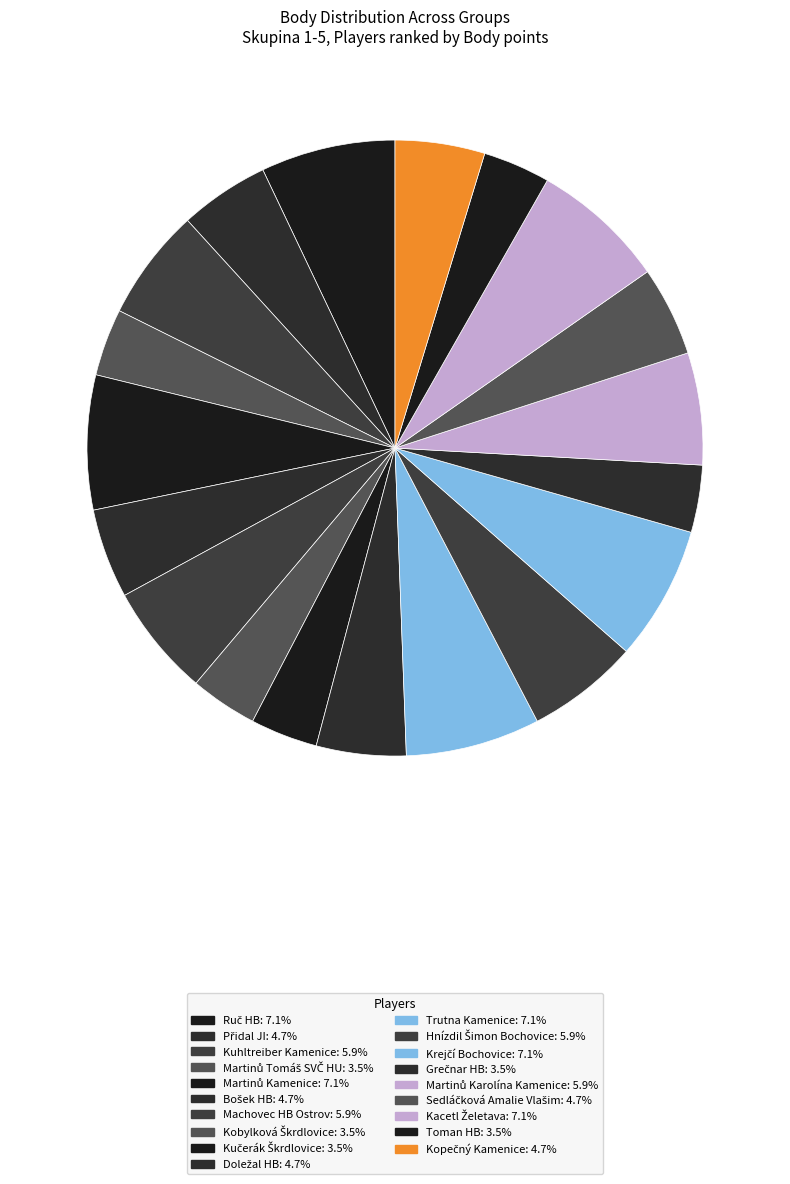

Is Přidal JI the majority of the pie?

No